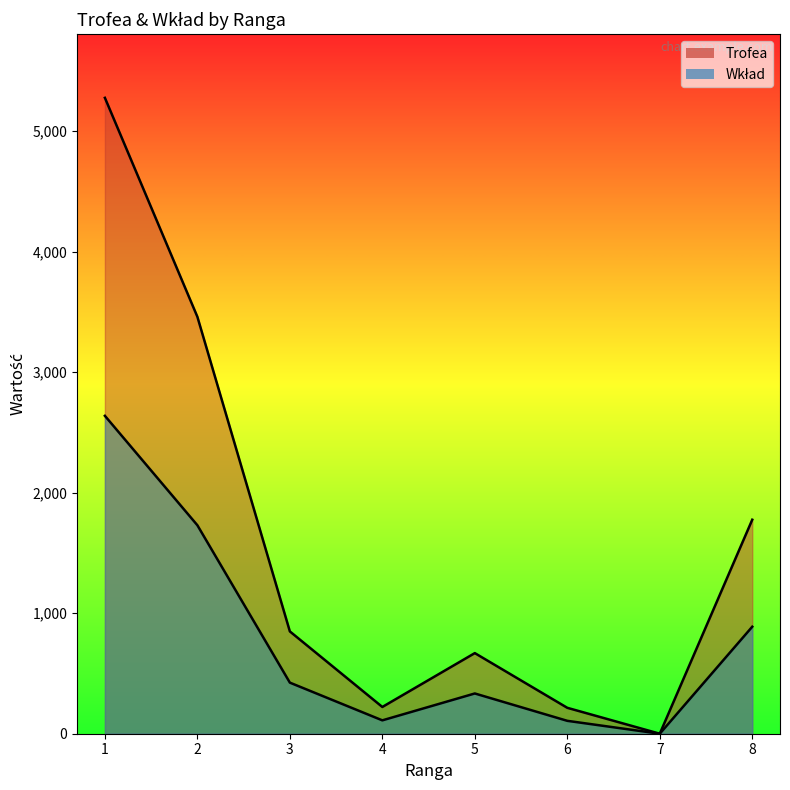

Where is Trofea nearest to the value 2638?

2